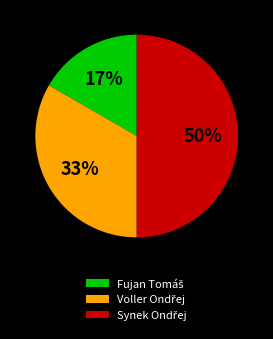

To the nearest percent, what is the average slice percentage?

33%